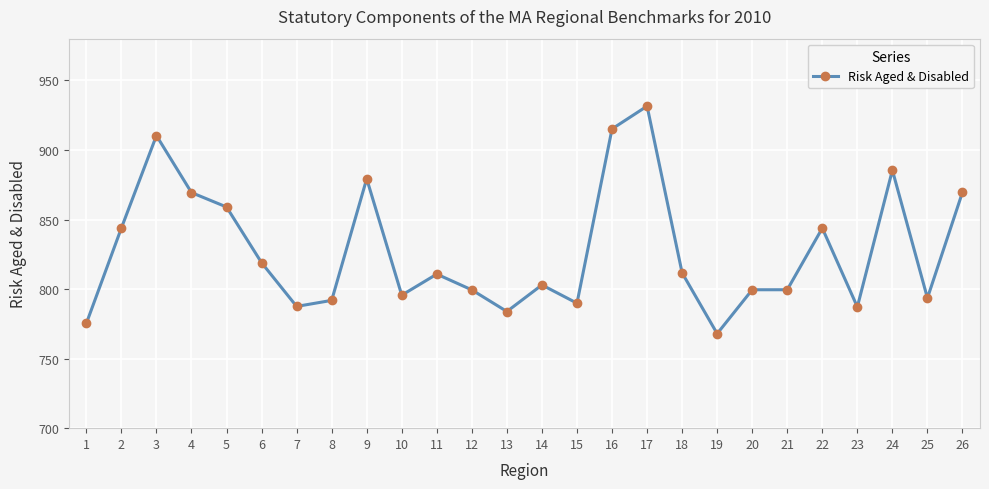

What is the average value?

827.8